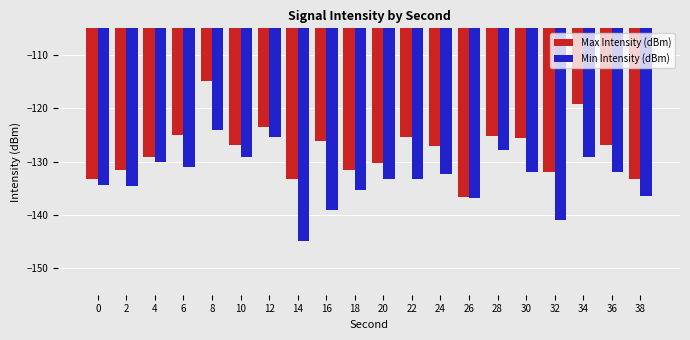

What is the value of the Max Intensity (dBm) bar at the 1st from the left?

-133.3